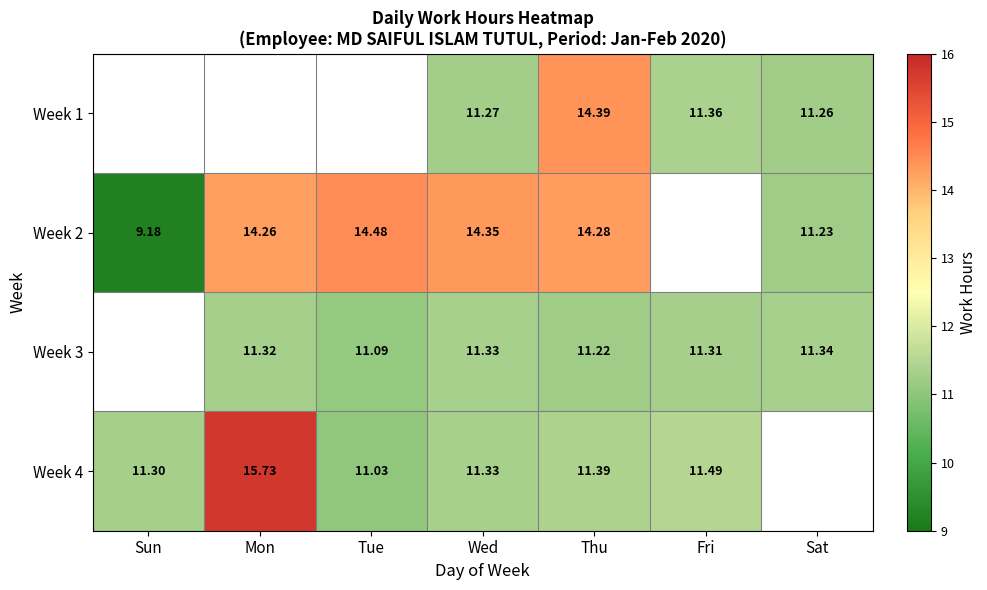

Is the value of Week 3 at Thu greater than the value of Week 1 at Sat?

No